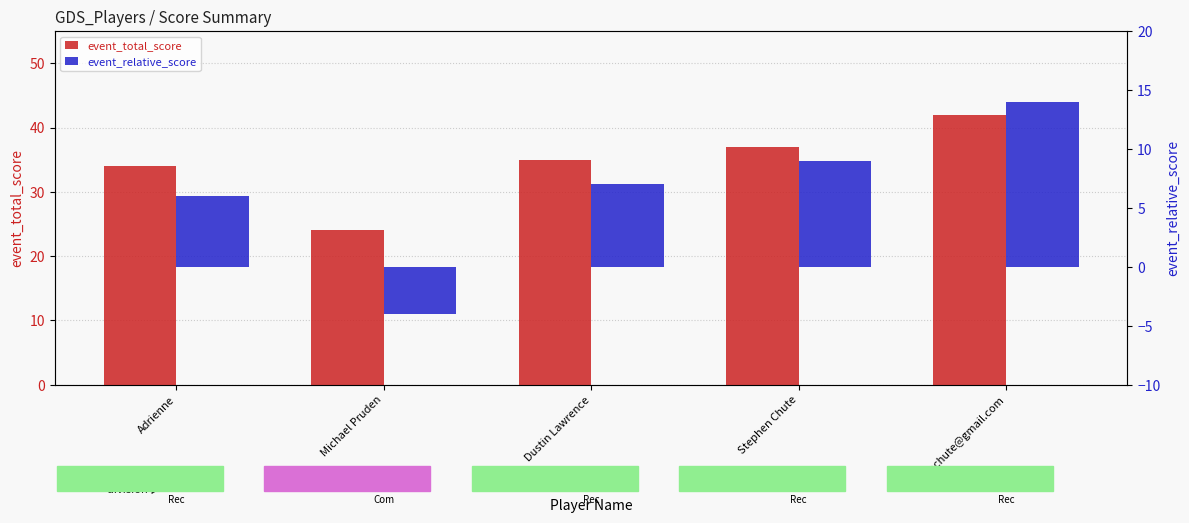

The value of event_total_score at owenachute@gmail.com is 24. True or false?

False